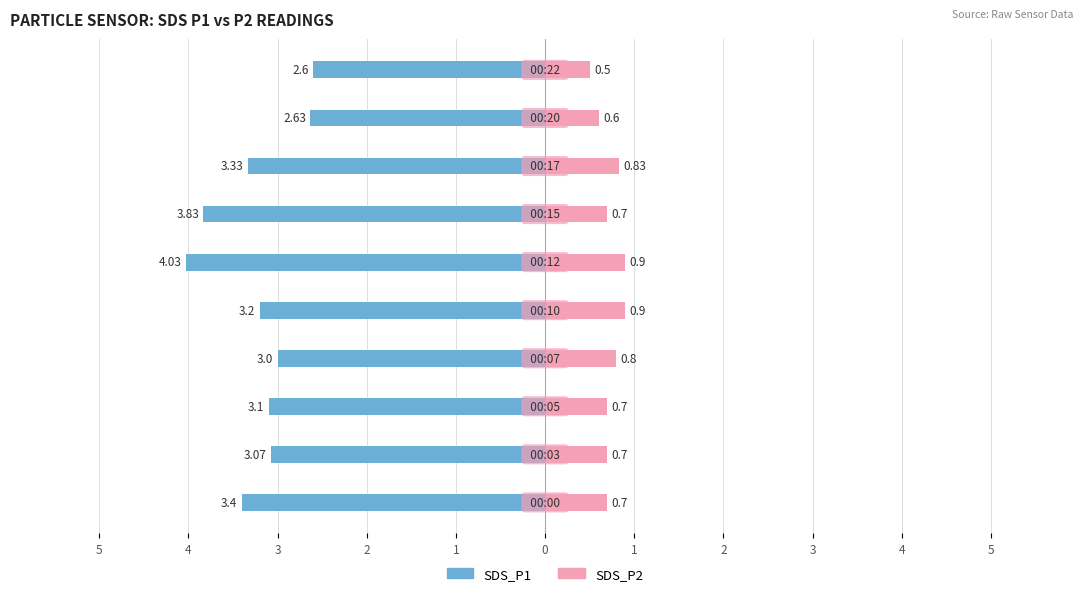

Reading right to left, extract all data points from this chart.

SDS_P1: 4=-2.6	3=-2.6	2=-3.3	1=-3.8	0=-4.0	5=-3.2	4=-3.0	3=-3.1	2=-3.1	1=-3.4
SDS_P2: 4=0.5	3=0.6	2=0.8	1=0.7	0=0.9	5=0.9	4=0.8	3=0.7	2=0.7	1=0.7